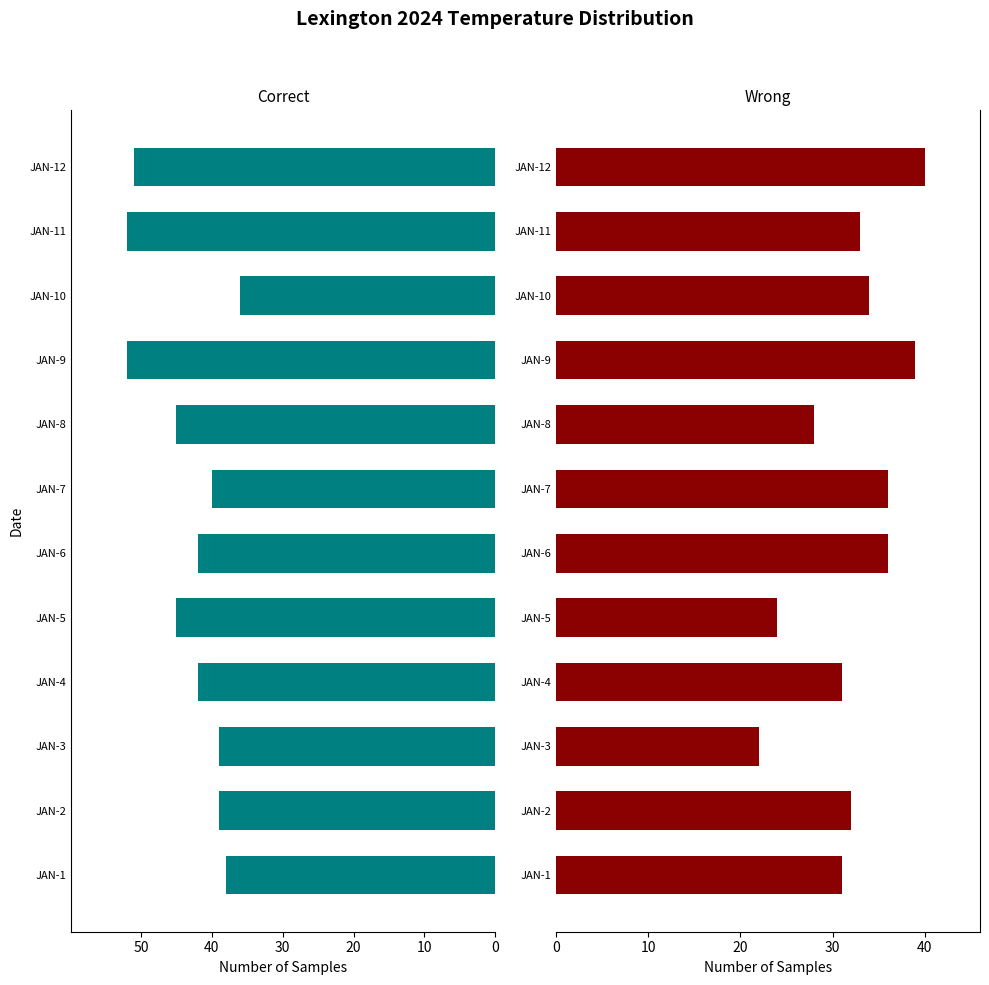

Which series has the widest spread of values?

Wrong